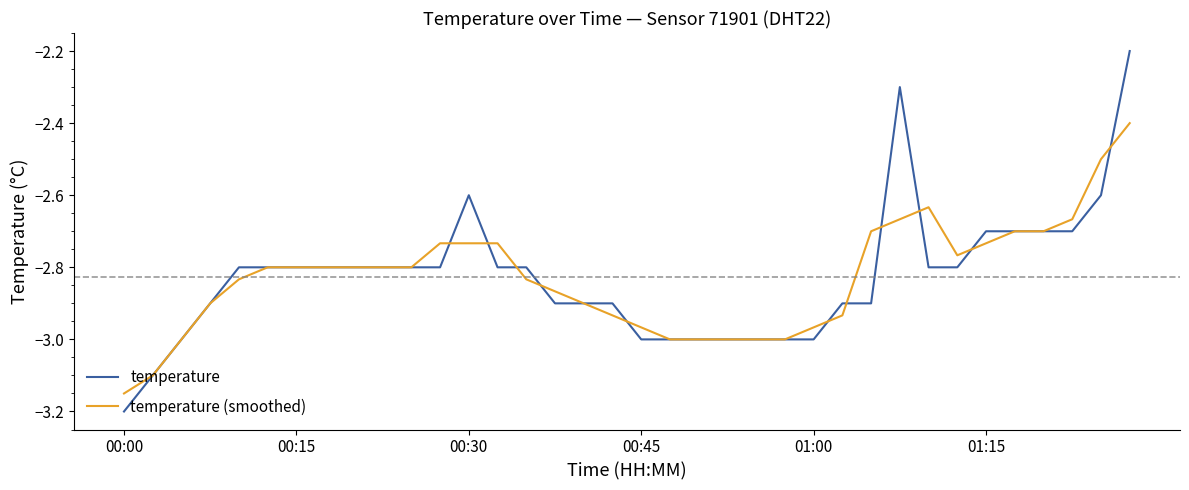

What is the highest value of the temperature (smoothed) series?

-2.4